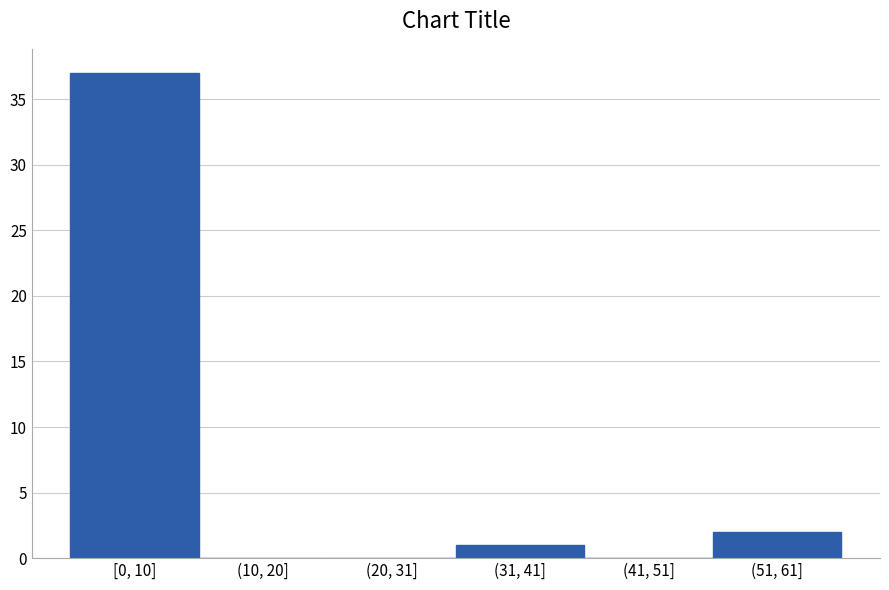

Reading left to right, list all the values displayed in this chart.

[0, 10]=37	(10, 20]=0	(20, 31]=0	(31, 41]=1	(41, 51]=0	(51, 61]=2